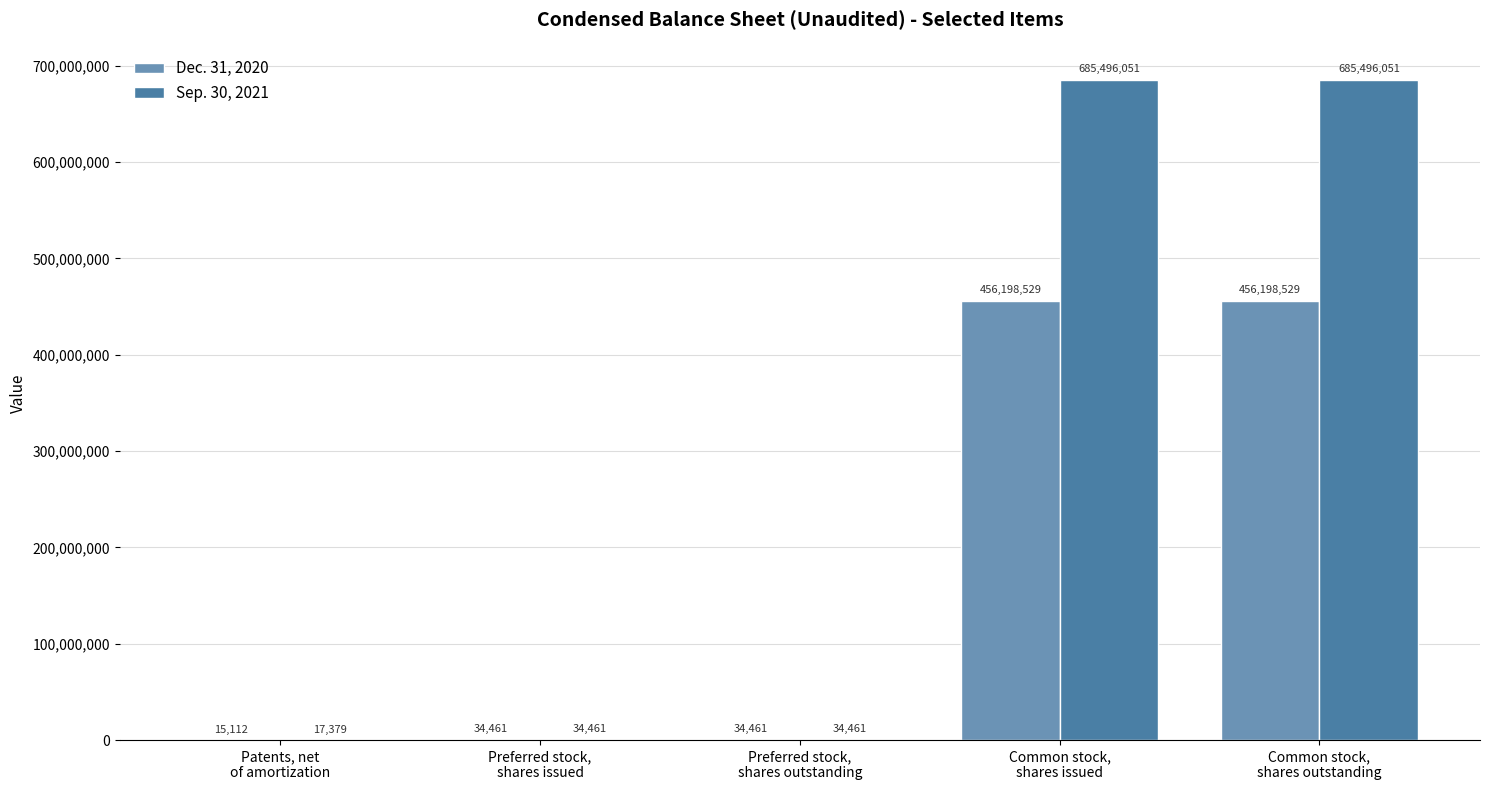

Which series has the widest spread of values?

Sep. 30, 2021